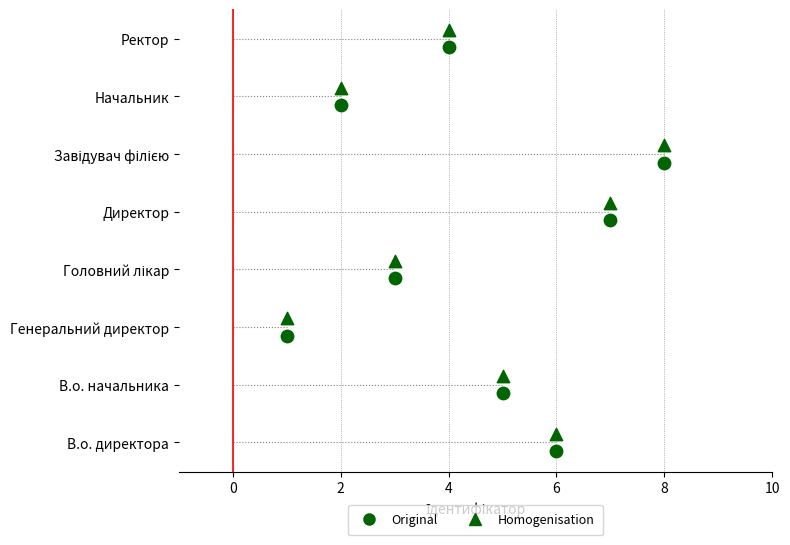

Which series has the largest total across all categories?

Homogenisation